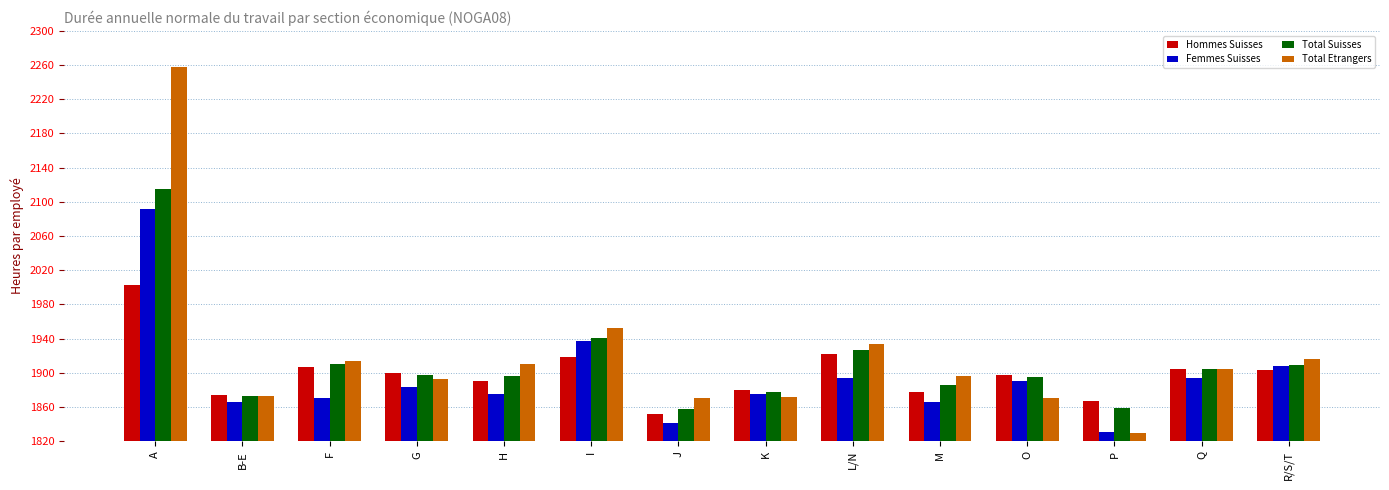

Is the value of Total Suisses at P greater than the value of Total Etrangers at M?

No